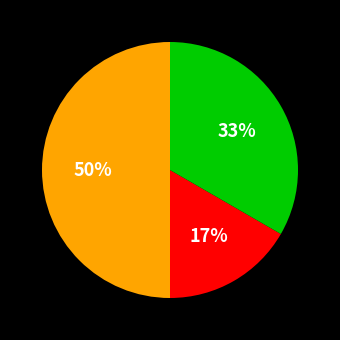

To the nearest percent, what is the average slice percentage?

33%